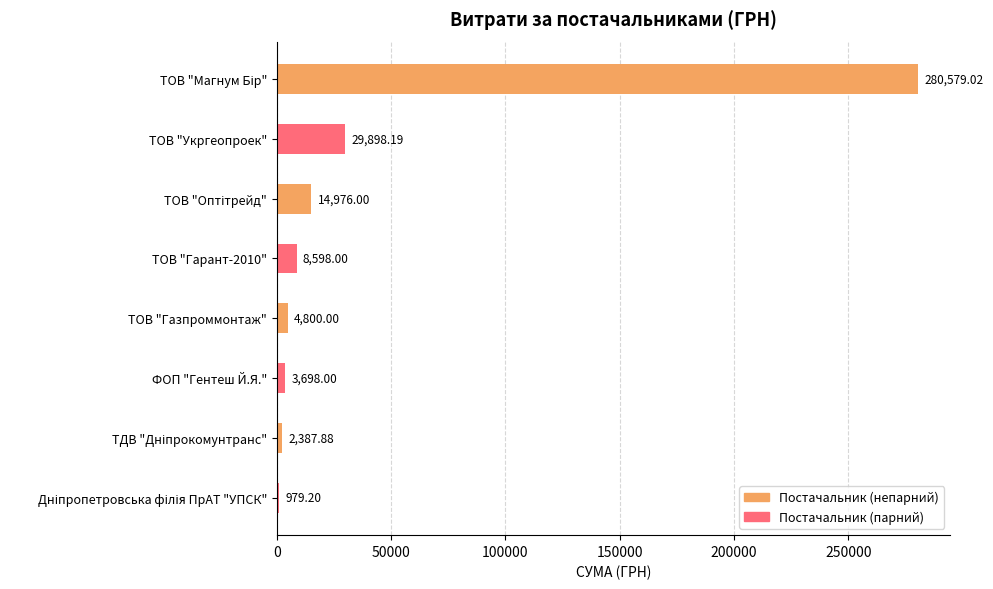

What is the change in value from ТОВ "Укргеопроек" to ФОП "Гентеш Й.Я."?

-26200.2